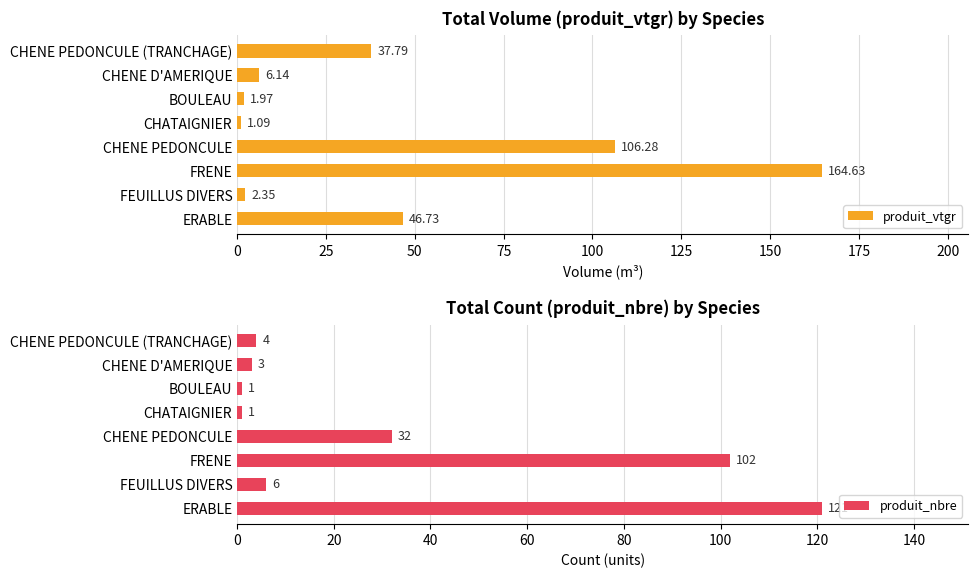

What is the average value of the produit_nbre series?

34